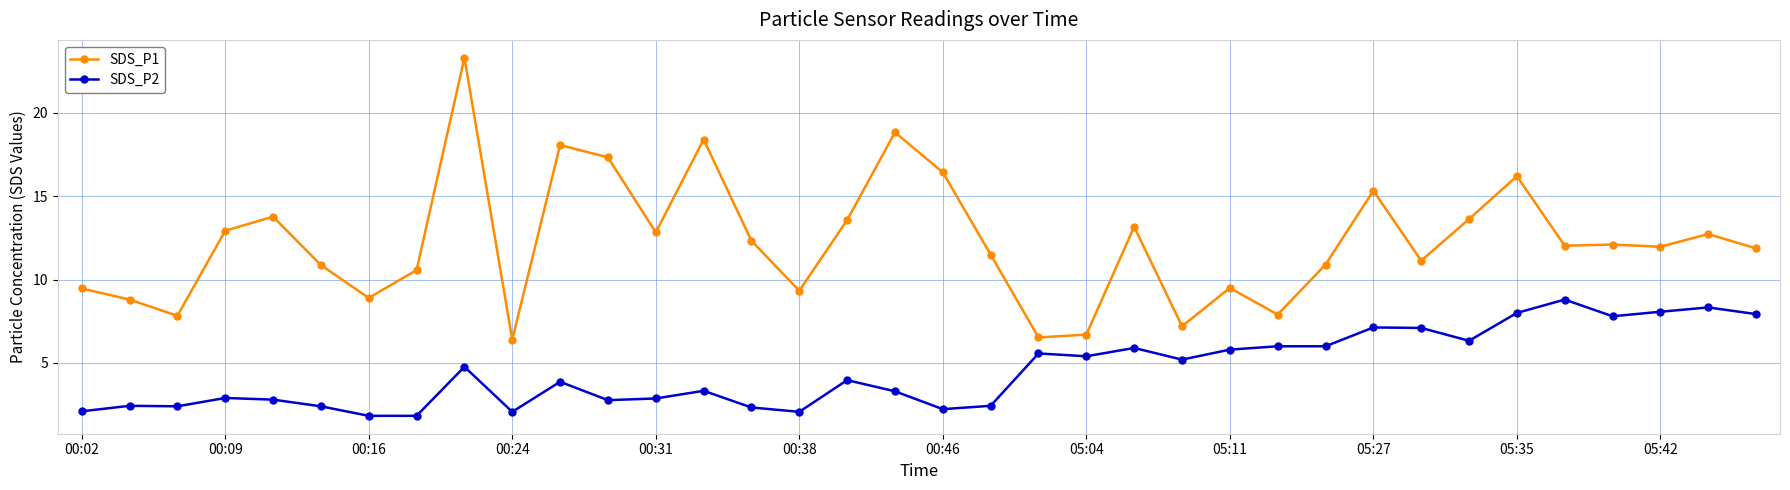

True or false: SDS_P2 has more than 1 points higher than both neighbors.

True